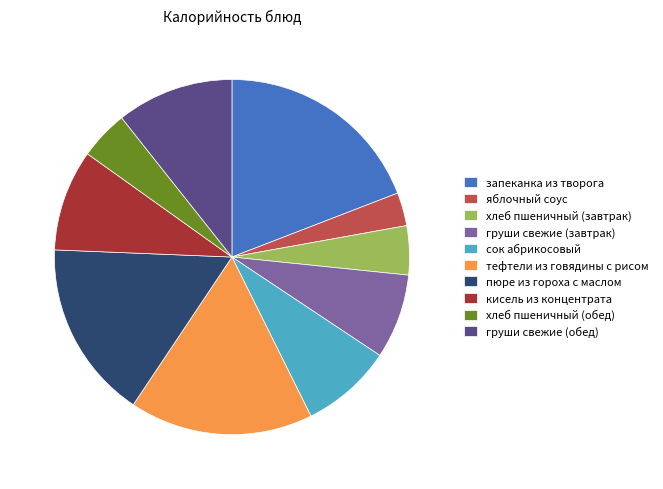

How many segments does this pie chart have?

10